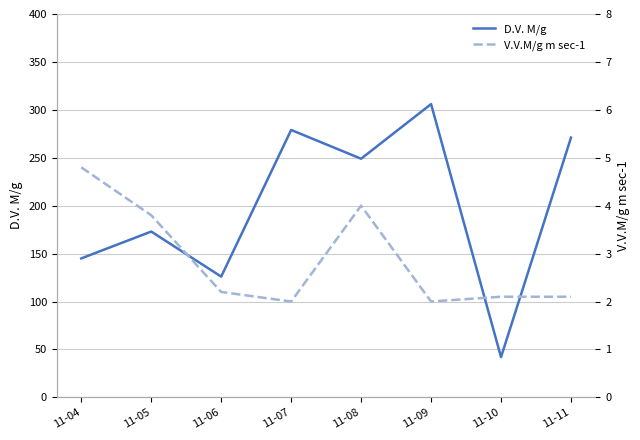

Reading left to right, what are all the values shown in this chart?

D.V. M/g: 11-04=145.0	11-05=173.0	11-06=126.0	11-07=279.0	11-08=249.0	11-09=306.0	11-10=42.0	11-11=271.0
V.V.M/g m sec-1: 11-04=4.8	11-05=3.8	11-06=2.2	11-07=2.0	11-08=4.0	11-09=2.0	11-10=2.1	11-11=2.1